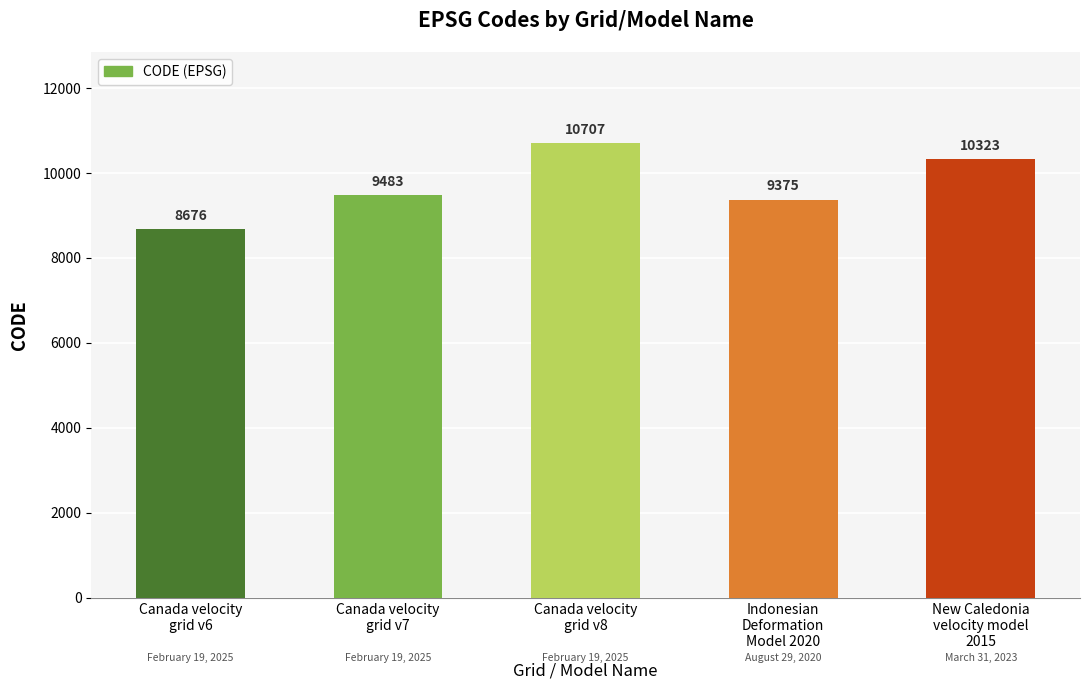

What is the label of the 1st bar from the right?

New Caledonia
velocity model
2015